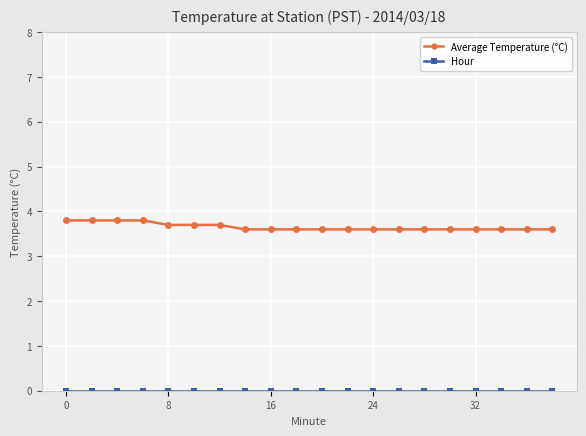

What is the average value of the Average Temperature (°C) series?

3.7